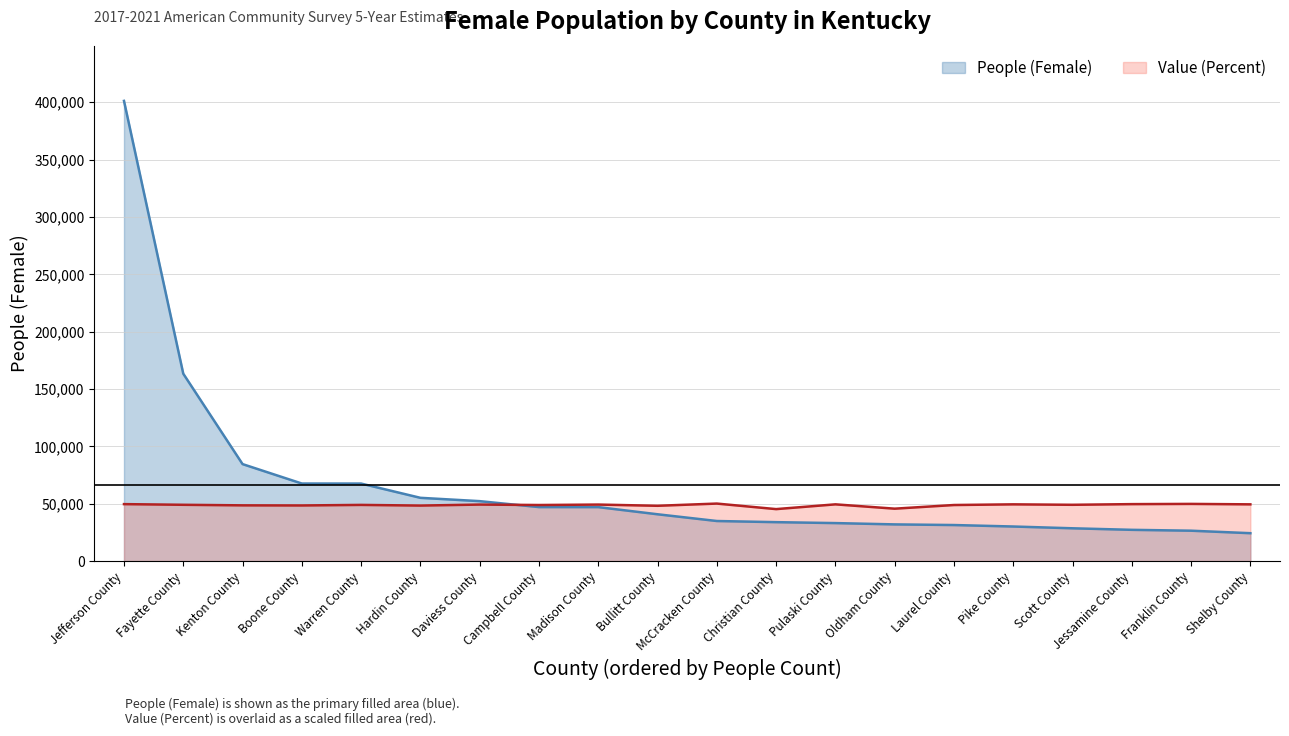

Count the number of data series in this chart.

2